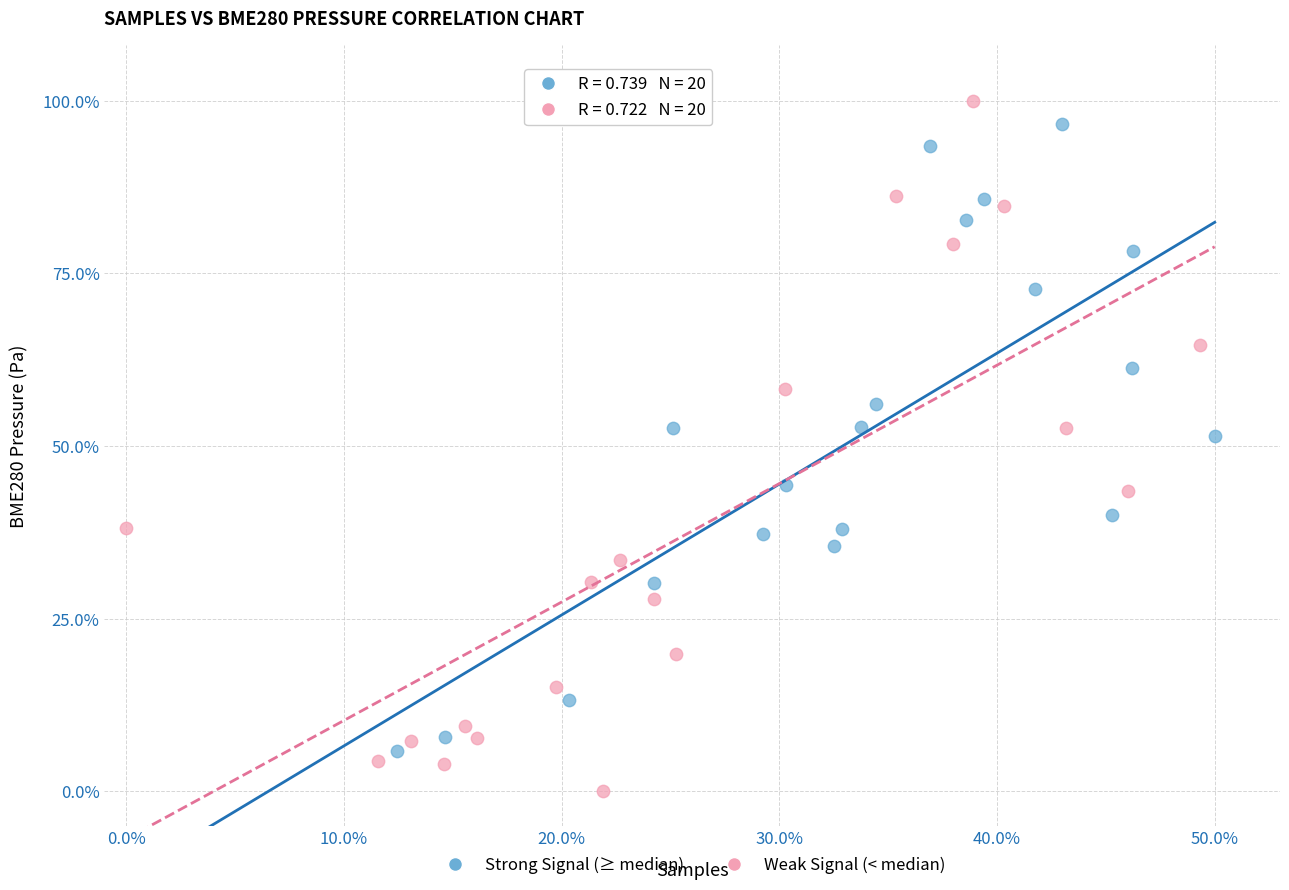

Which series contains the highest Y value?

Weak Signal (< median)